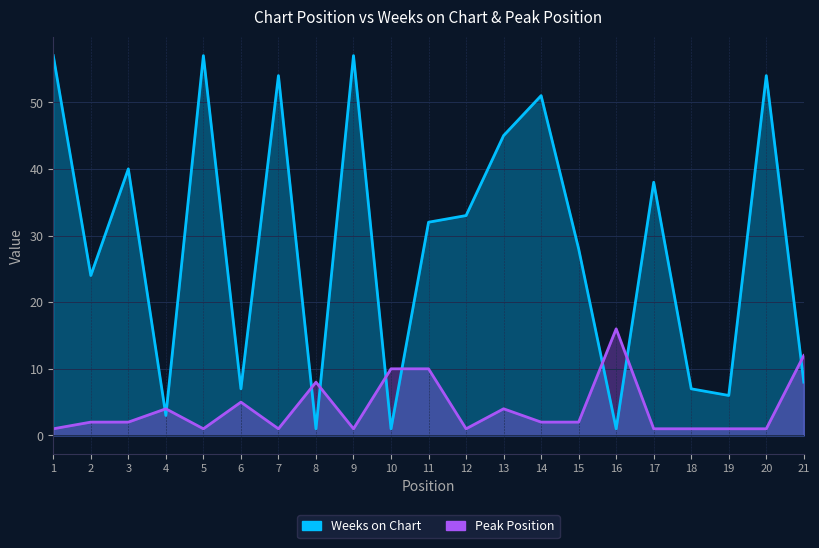

Between 1 and 4, which is larger?

1